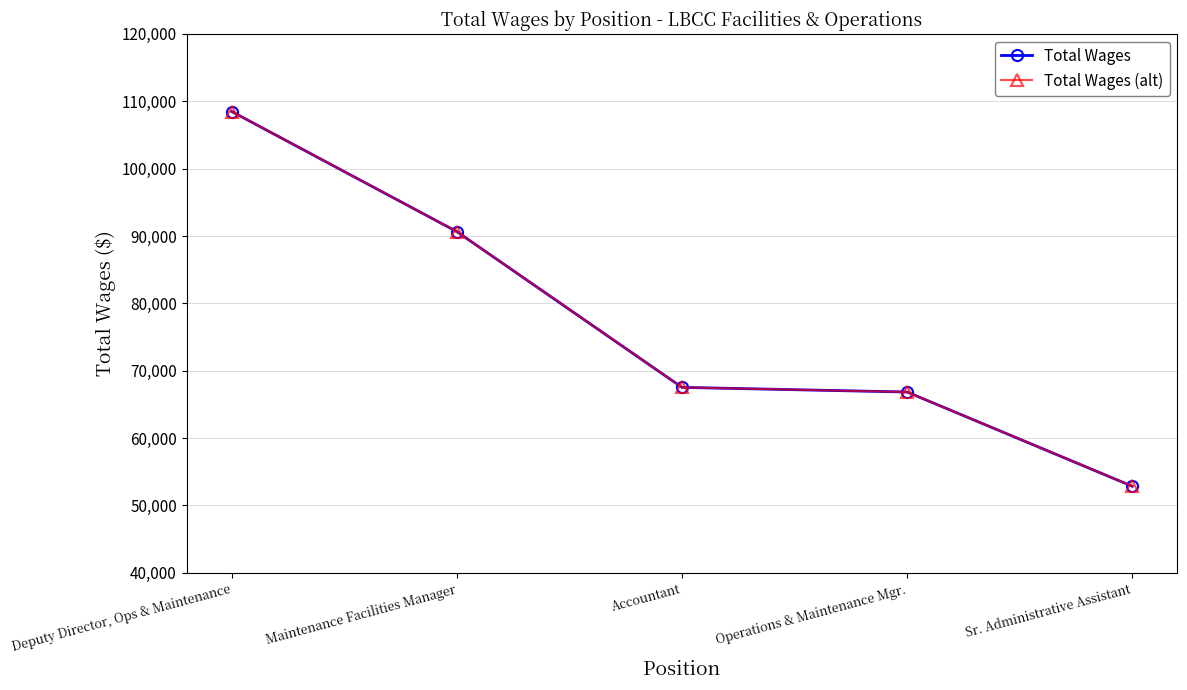

What position from the left is Maintenance Facilities Manager?

2